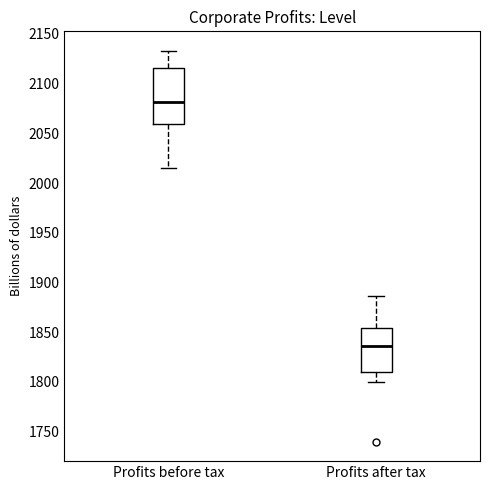

Which box's median line is the lowest?

Profits after tax